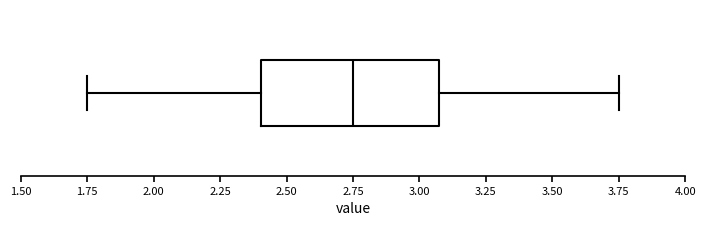

Transcribe this box plot: give where the median line is, the range the box spans, and where the two whiskers end, as read against the x-axis. The values are not printed on the chart, so give them approximately, as read against the axis.

median 2.75, box 2.40 to 3.05, whiskers 1.75 to 3.75